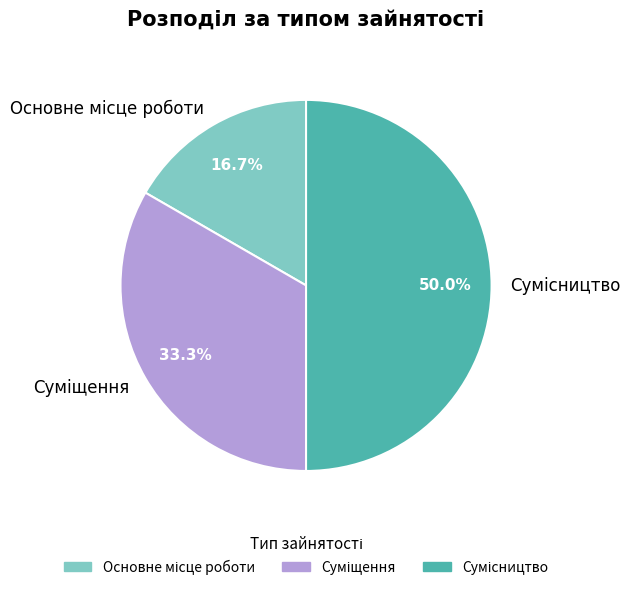

How many slices are in this pie chart?

3